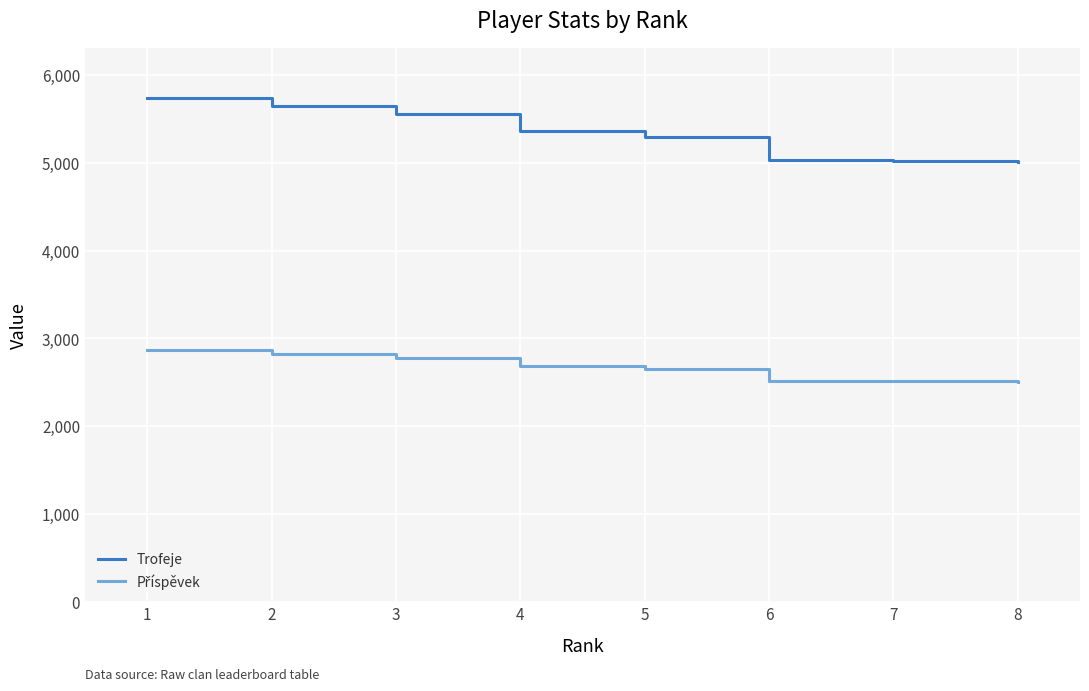

Which series has the largest total across all categories?

Trofeje